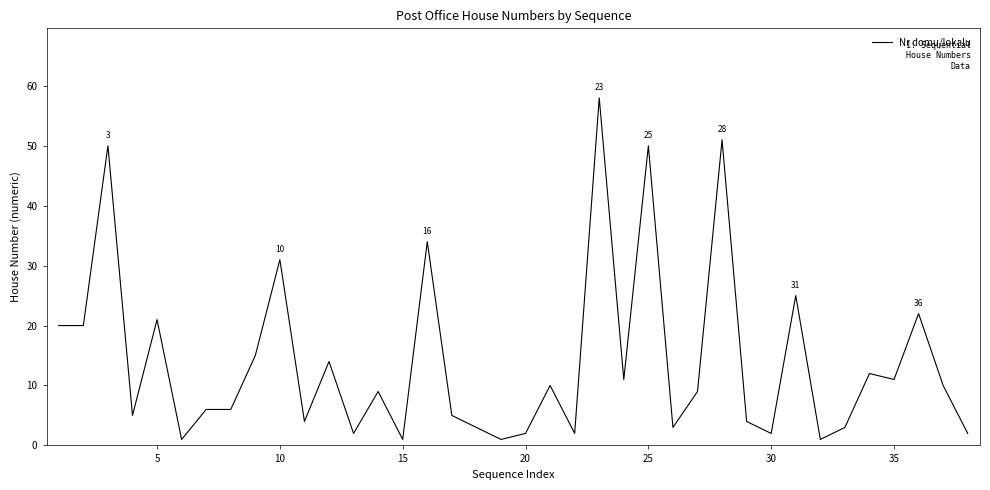

What is the minimum value shown in the chart?

1